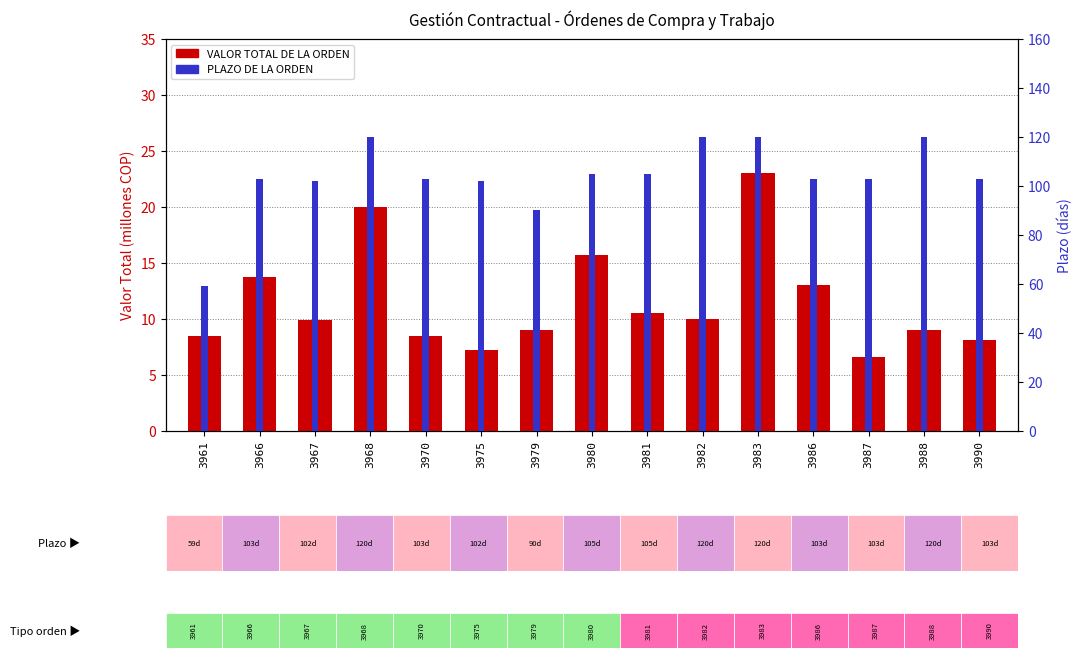

What is the difference between the maximum and second lowest values in the PLAZO DE LA ORDEN series?

30.0